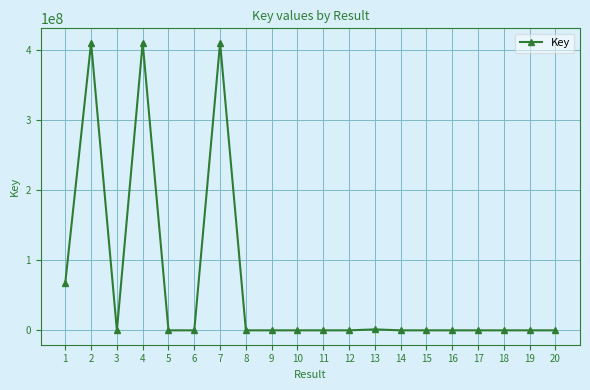

True or false: the data has more than 1 interior local peaks.

True